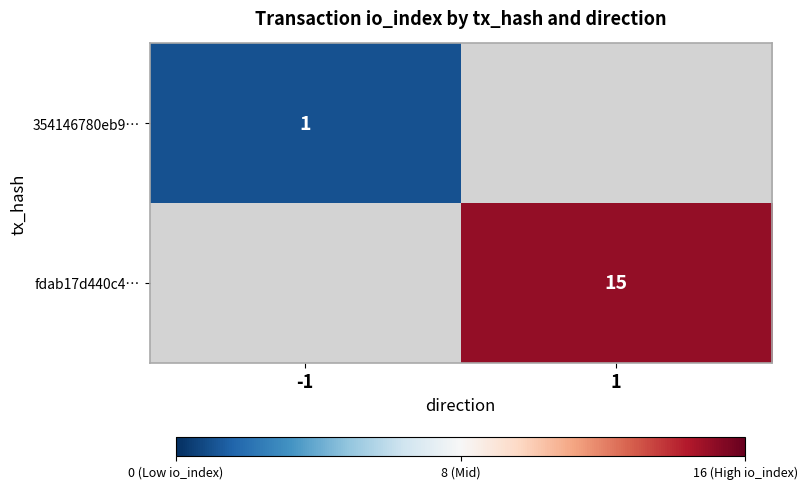

True or false: fdab17d440c4… has a value of 21 at 1.

False